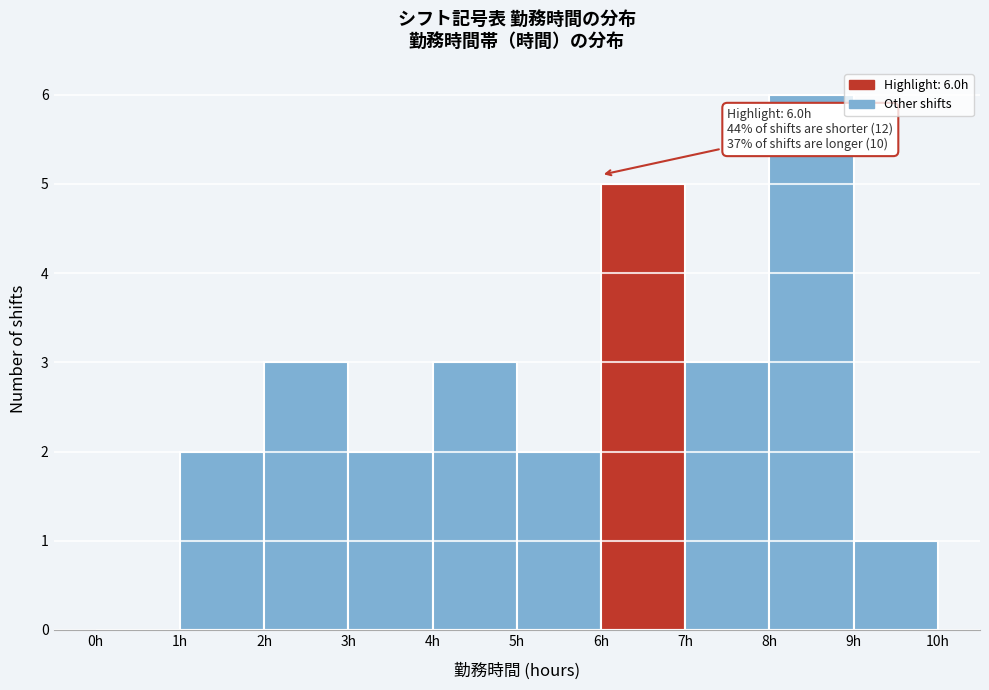

Over which range of the x-axis is the bar tallest?

8 to 9